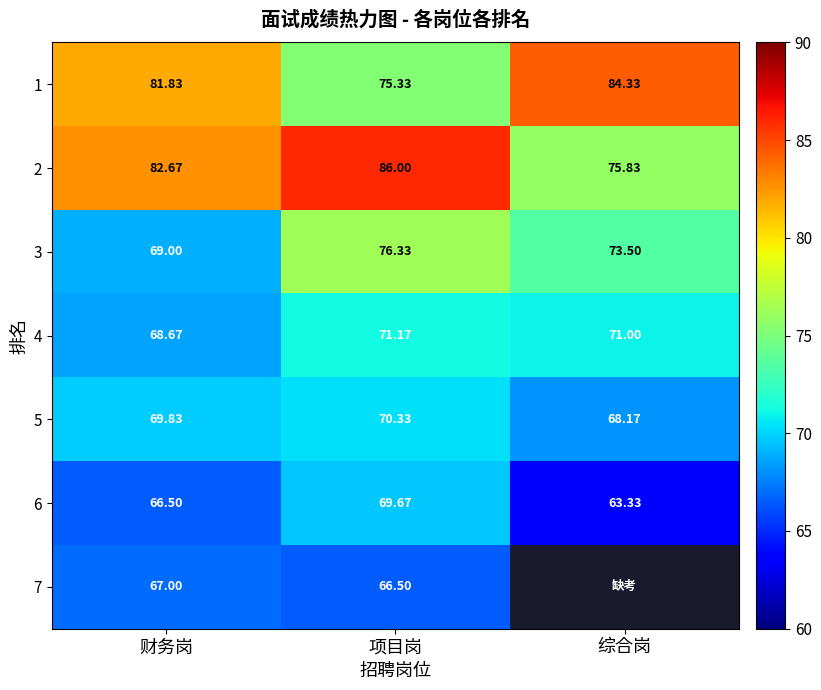

How many series are shown in this chart?

7